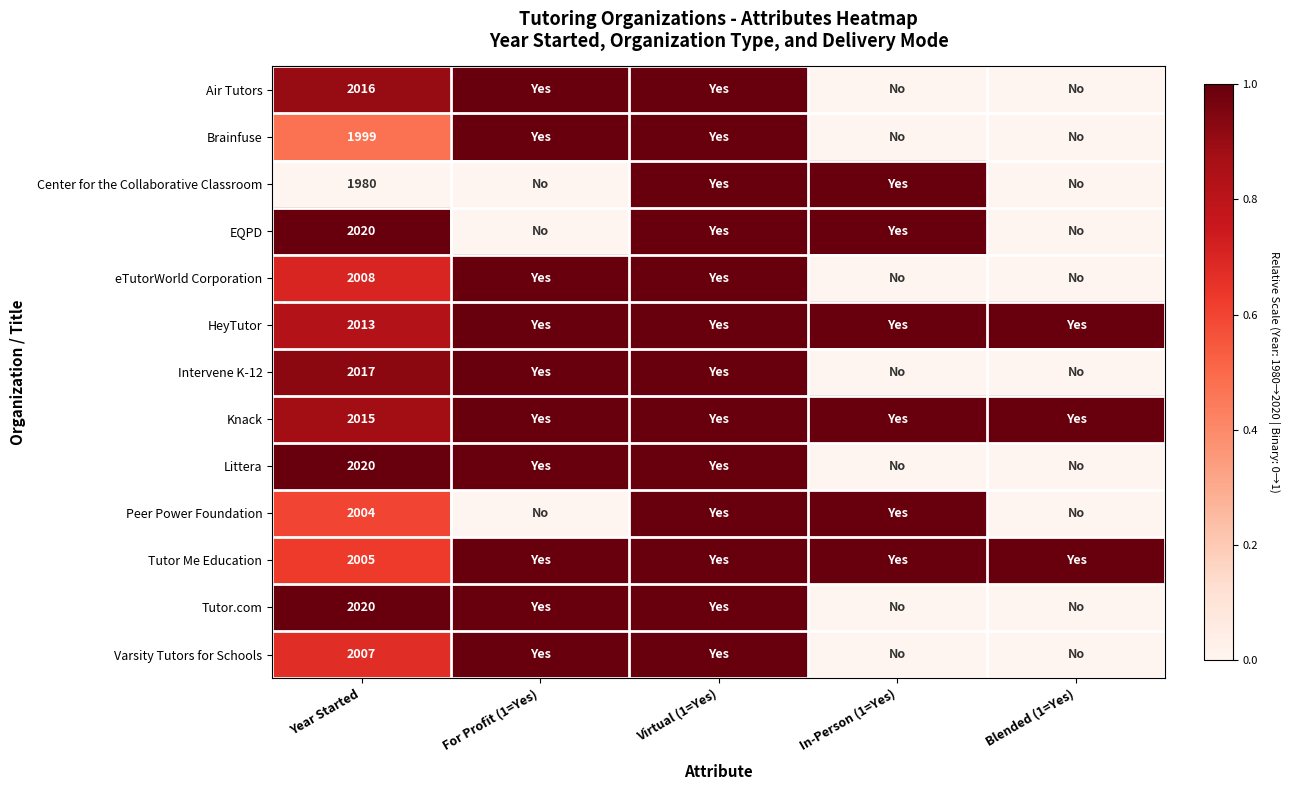

What is the total value across all series at Year Started?

26124